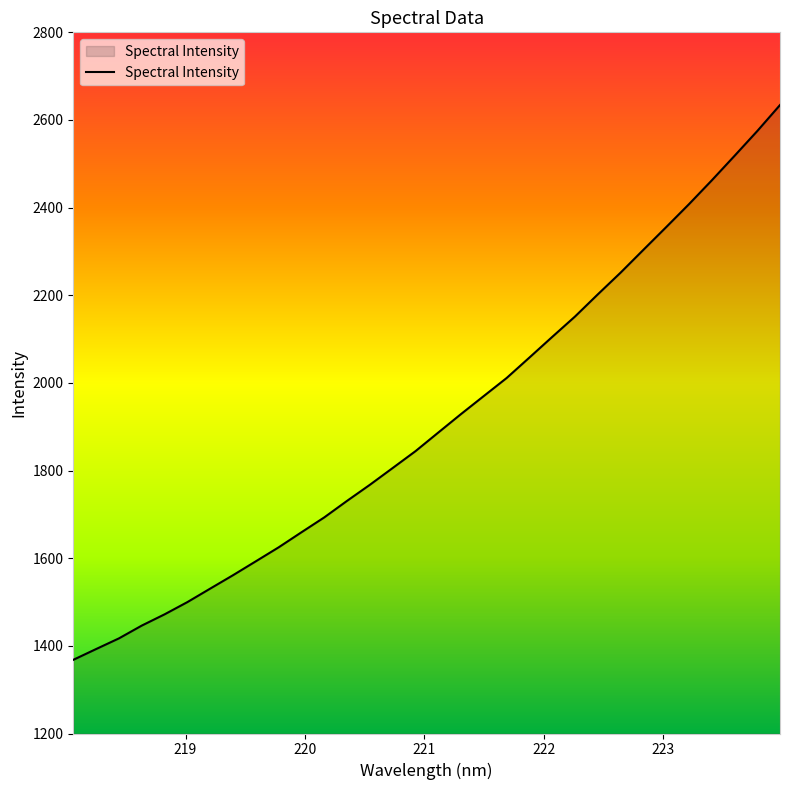

How many values are below 1886?

16